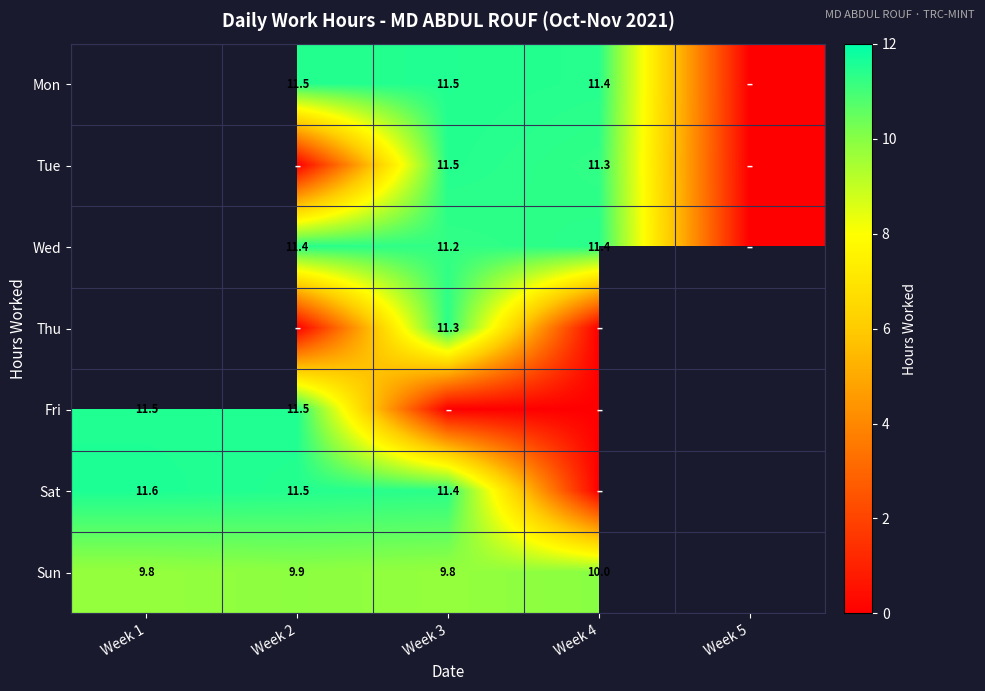

Count the Tue values in the range 11 to 12.

2